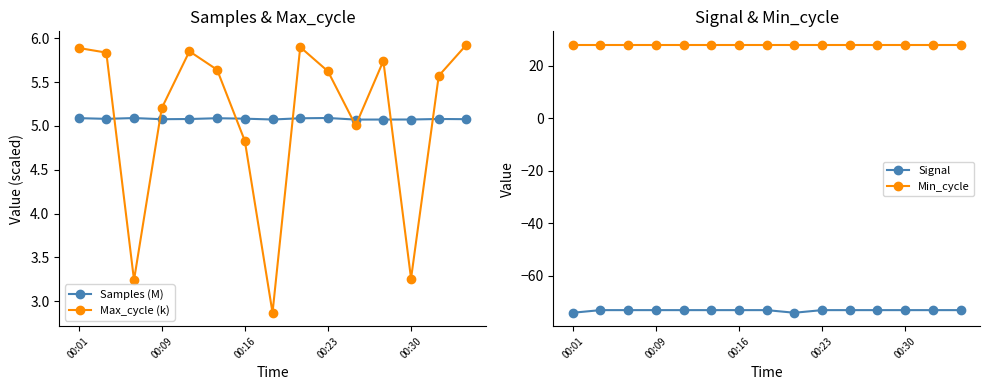

How many times do Samples (M) and Max_cycle (k) cross each other?

8